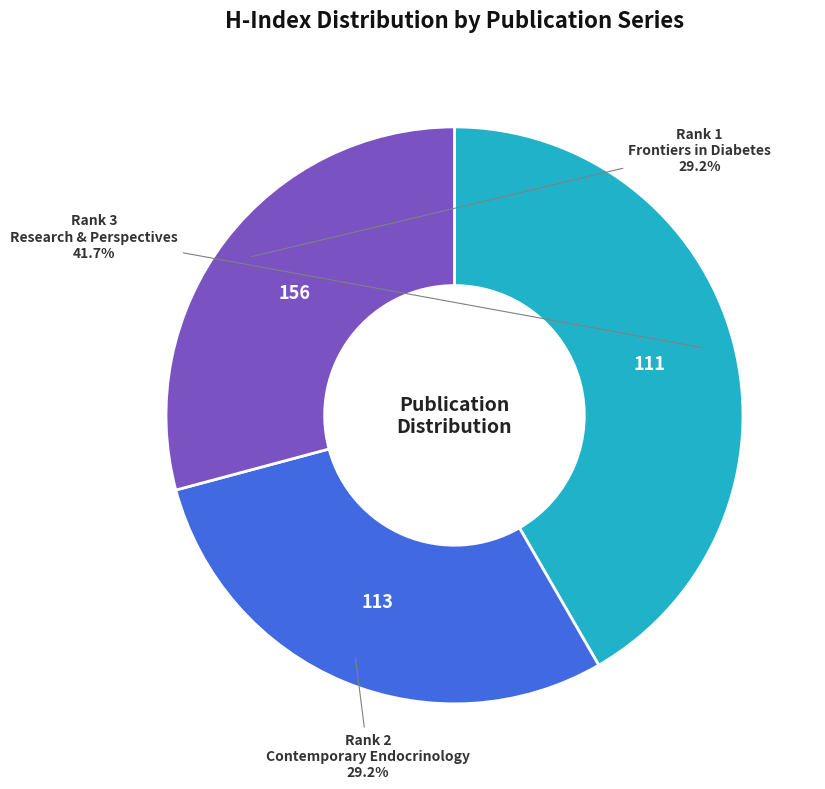

To the nearest percent, what is the average slice percentage?

33%